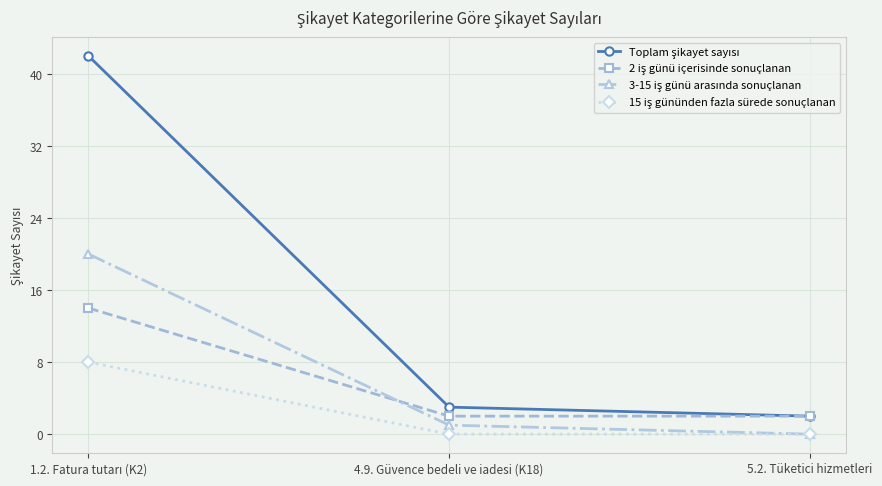

What is the total value across all series at 5.2. Tüketici hizmetleri?

4